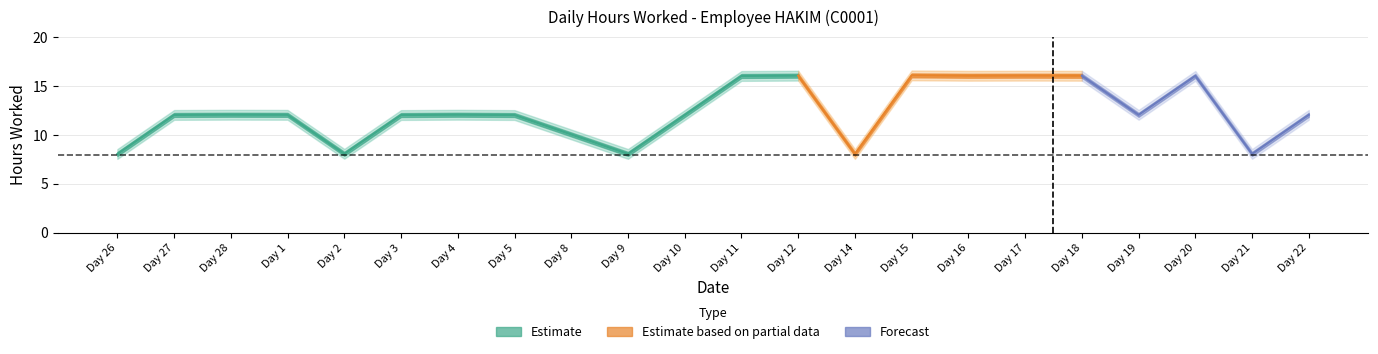

Is it true that Hours_upper equals 12.5 at 3?

True